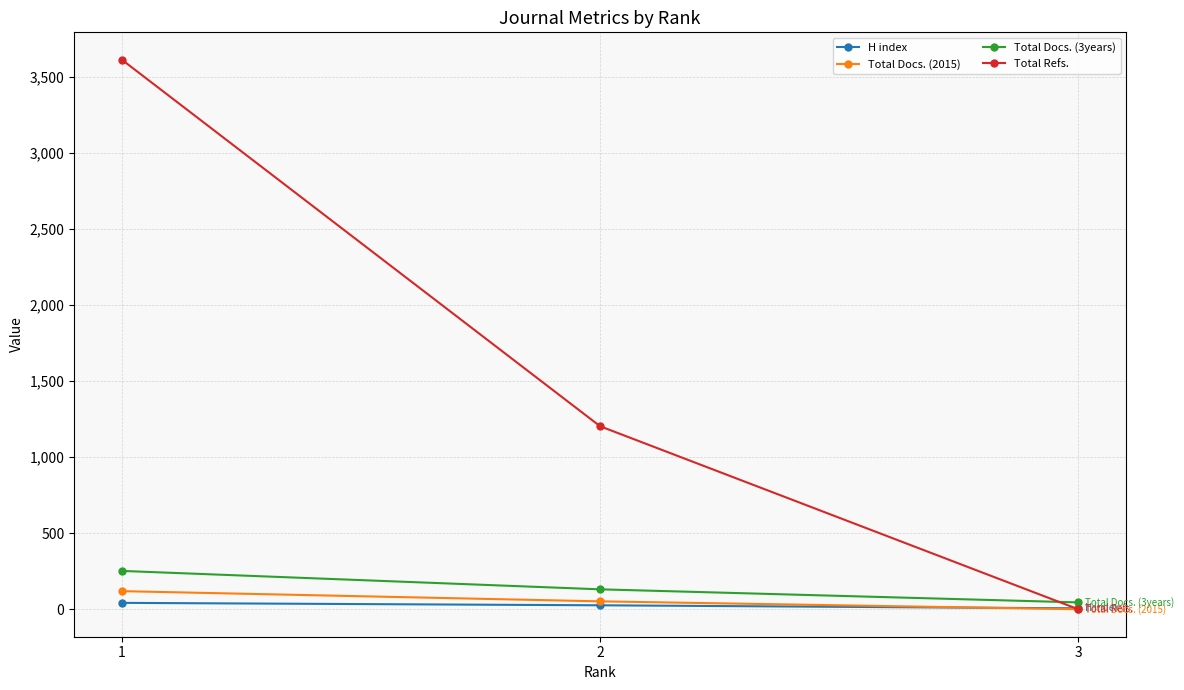

Where does the Total Docs. (3years) series first go above 131?

1